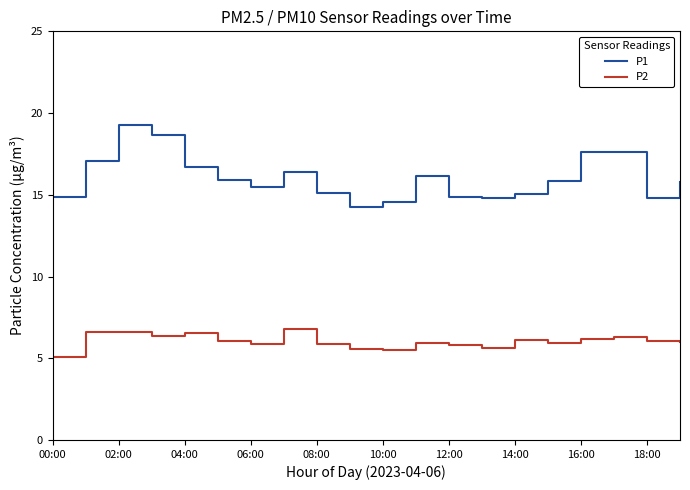

What is the maximum value for P2?

6.8